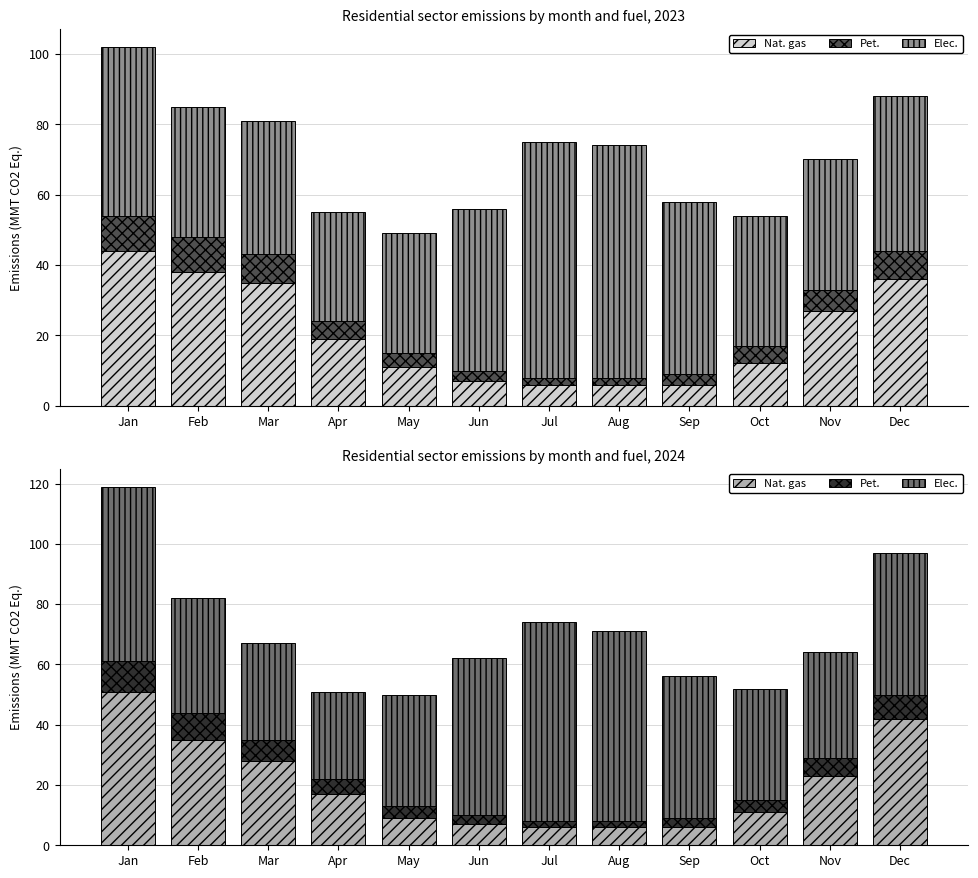

Which series has the largest range (max minus min)?

Nat. gas